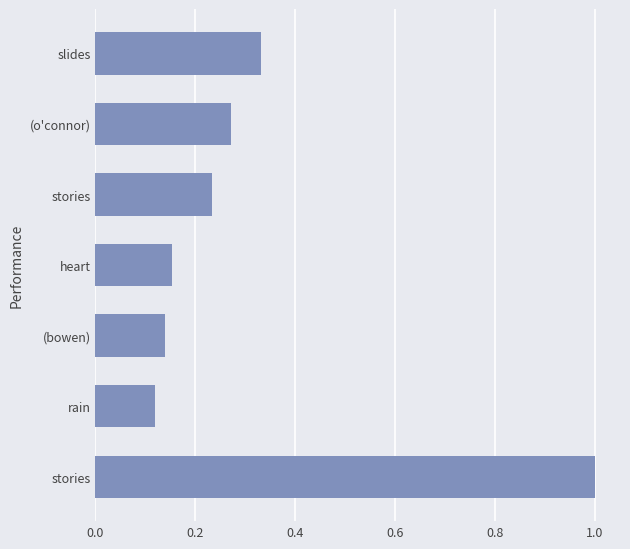

Does the chart contain stacked bars?

No